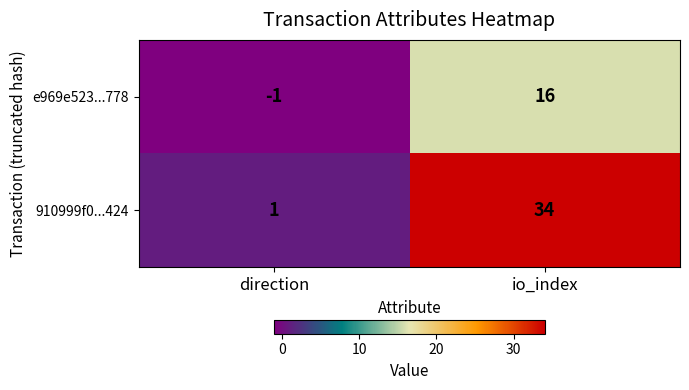

Count the number of categories in the chart.

2